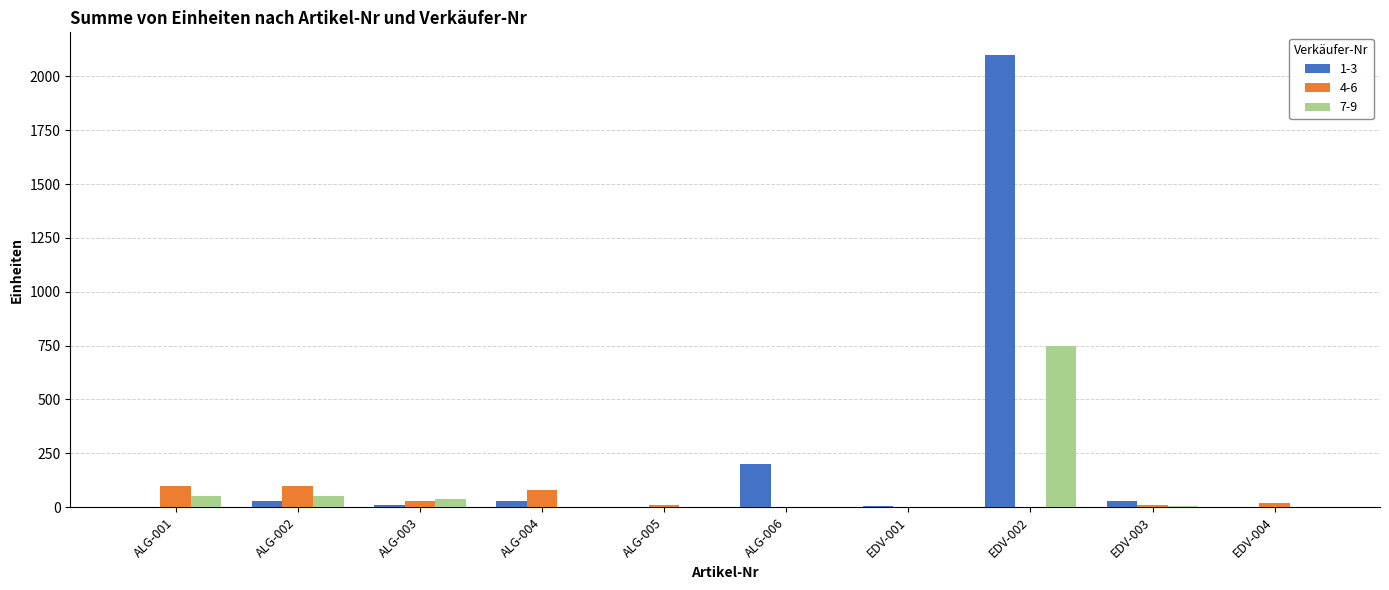

Which category has the highest value across all series?

EDV-002